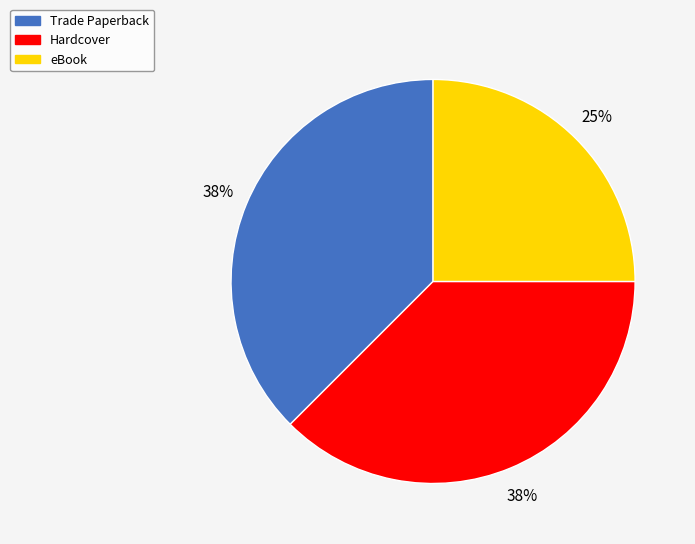

True or false: Trade Paperback accounts for 38% of the total.

True